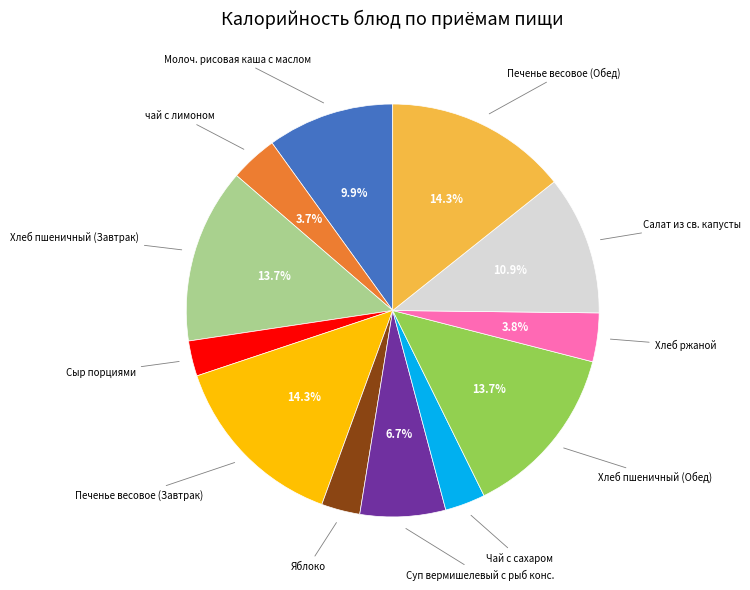

How many slices are in this pie chart?

12